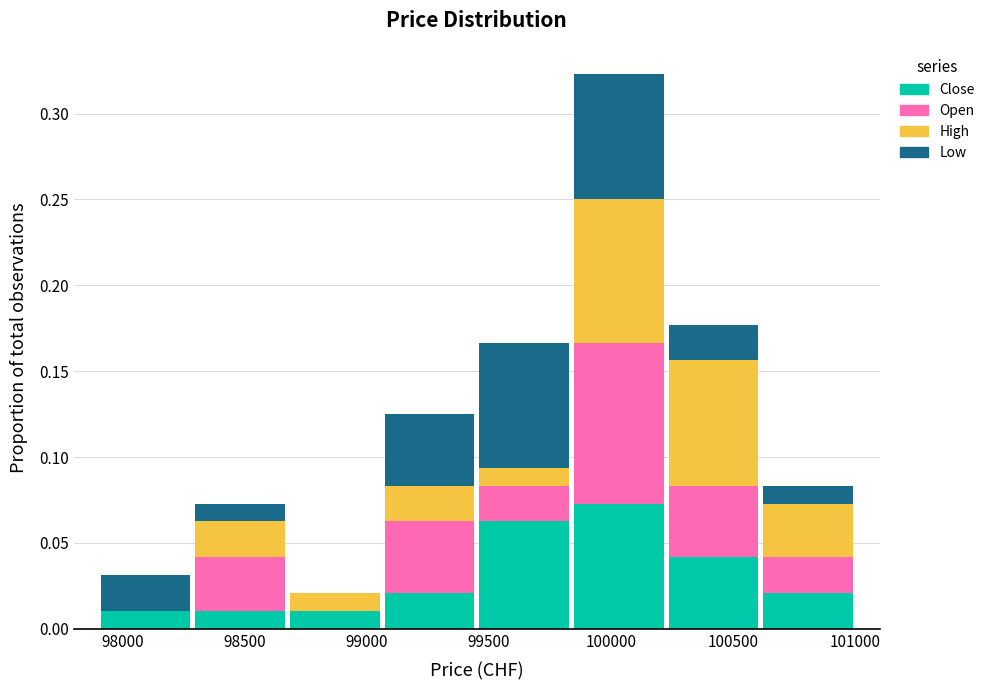

Which range on the x-axis has the tallest stacked bar (by total height)?

99850 to 100250